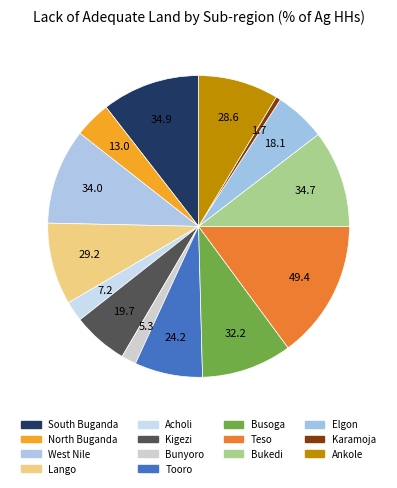

Is Kigezi the majority of the pie?

No